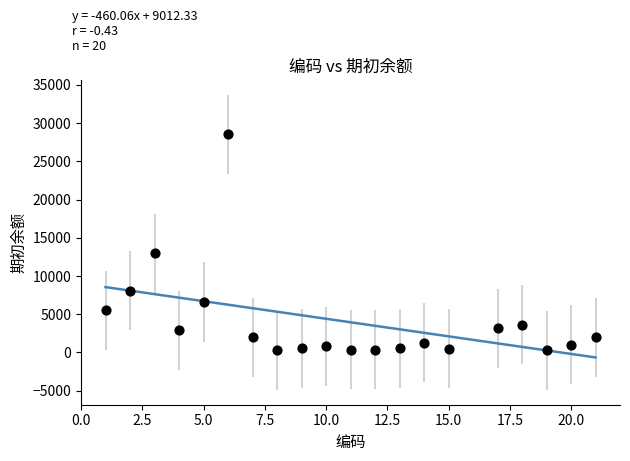

What is the range of X values (max minus min)?

20.0